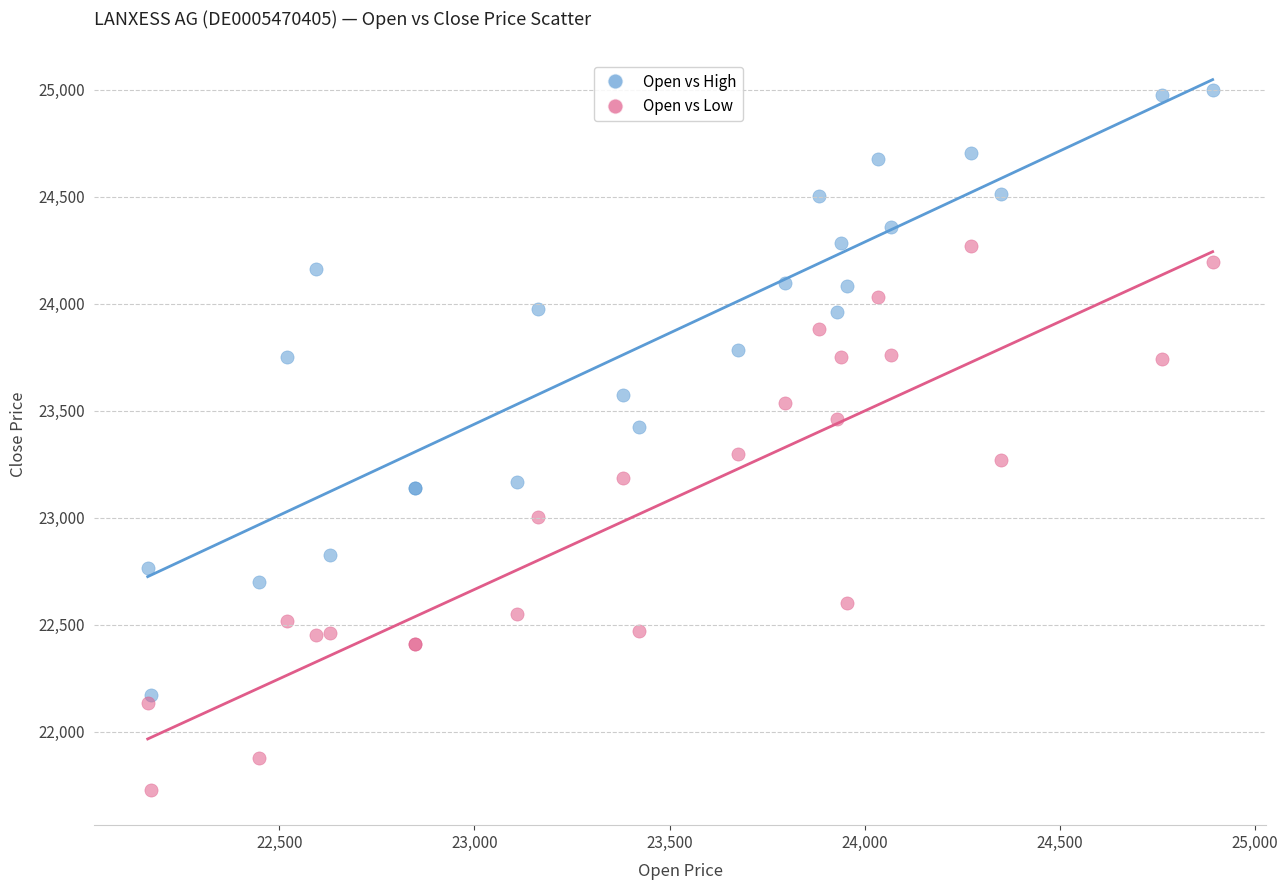

What are all the series names shown in the legend?

Open vs High, Open vs Low